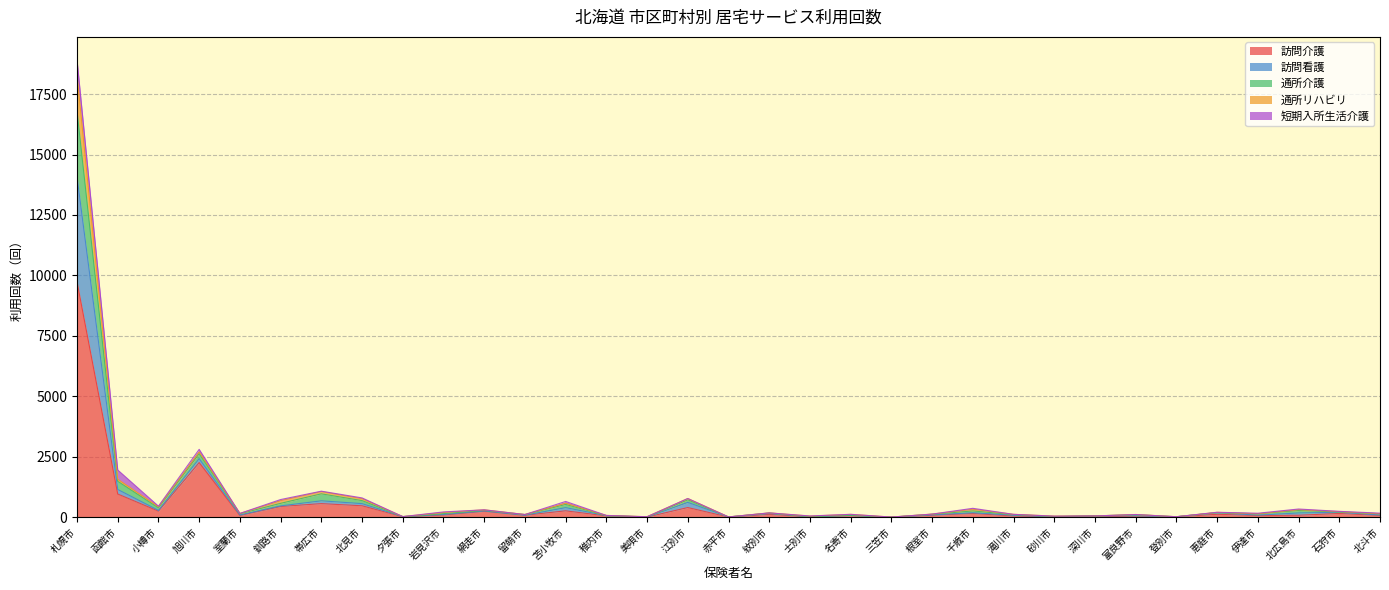

True or false: 通所リハビリ has more than 1 points higher than both neighbors.

True